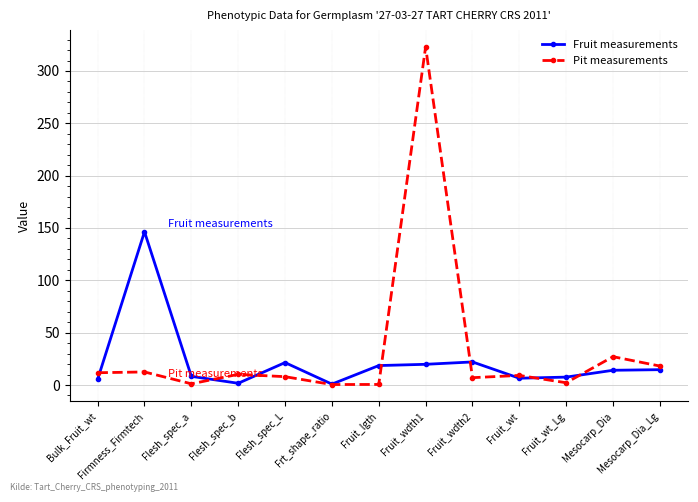

At which category is the sum across all series the highest?

Fruit_wdth1